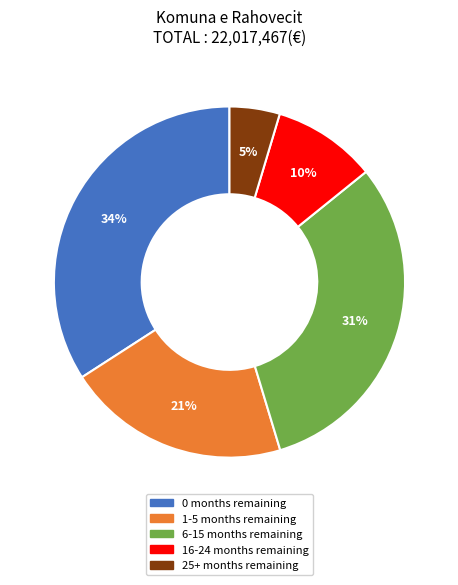

How many segments does this pie chart have?

5